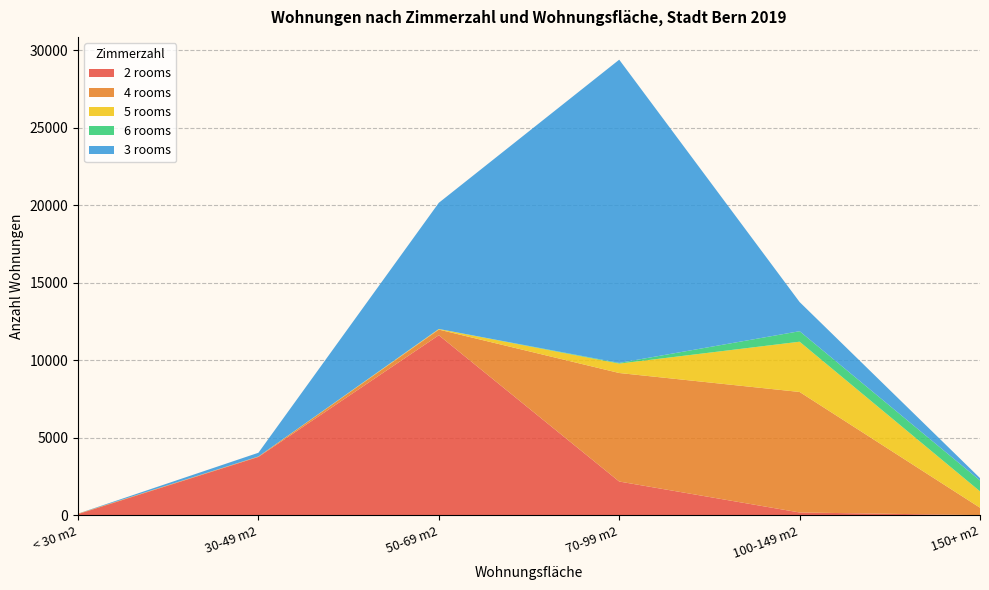

Reading left to right, list all the values displayed in this chart.

2 rooms: < 30 m2=85	30-49 m2=3771	50-69 m2=11616	70-99 m2=2185	100-149 m2=190	150+ m2=20
4 rooms: < 30 m2=26	30-49 m2=26	50-69 m2=364	70-99 m2=6996	100-149 m2=7769	150+ m2=477
5 rooms: < 30 m2=2	30-49 m2=2	50-69 m2=37	70-99 m2=606	100-149 m2=3239	150+ m2=1055
6 rooms: < 30 m2=1	30-49 m2=1	50-69 m2=2	70-99 m2=43	100-149 m2=677	150+ m2=701
3 rooms: < 30 m2=3	30-49 m2=240	50-69 m2=8134	70-99 m2=19549	100-149 m2=1881	150+ m2=153